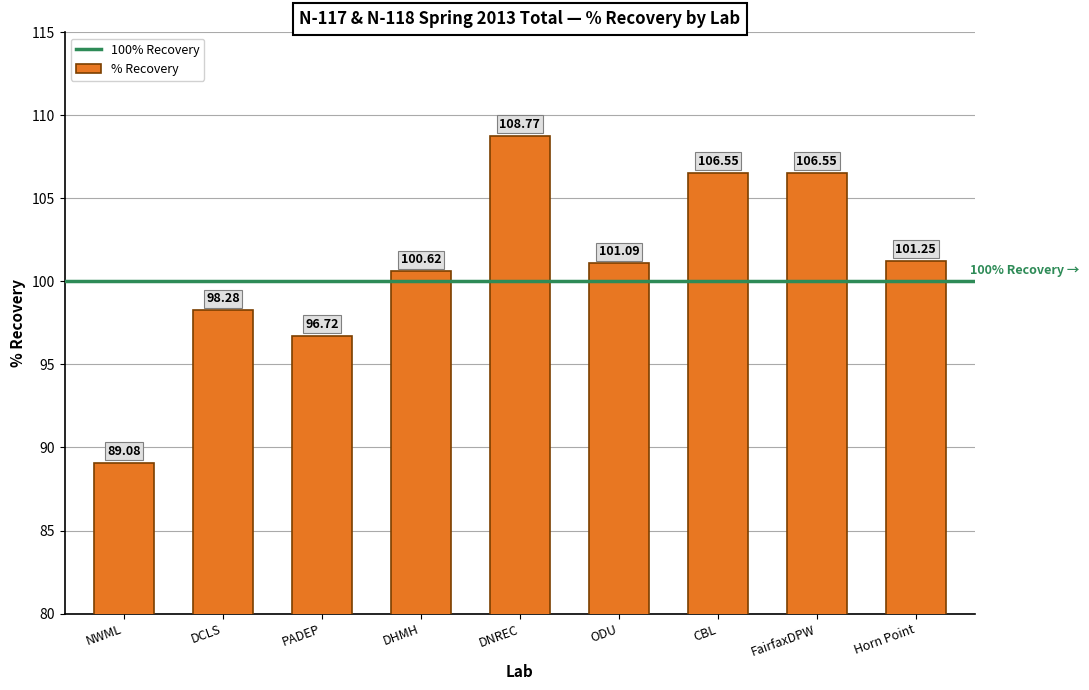

Approximately how many times larger is the value at DNREC compared to PADEP?

1.1